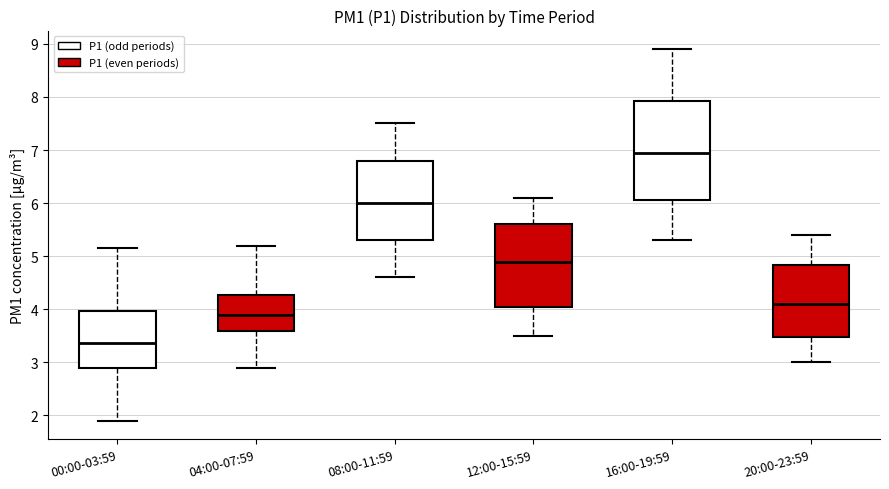

Reading left to right, read every box against the y-axis: the position of its median line, the range the box covers, and the ends of its whiskers. The values are not printed on the chart, so give them approximately, as read against the axis.

00:00-03:59: median 3.4, box 2.9 to 4.0, whiskers 1.9 to 5.2
04:00-07:59: median 3.9, box 3.6 to 4.3, whiskers 2.9 to 5.2
08:00-11:59: median 6.0, box 5.3 to 6.8, whiskers 4.6 to 7.5
12:00-15:59: median 4.9, box 4.1 to 5.6, whiskers 3.5 to 6.1
16:00-19:59: median 7.0, box 6.1 to 7.9, whiskers 5.3 to 8.9
20:00-23:59: median 4.1, box 3.5 to 4.8, whiskers 3.0 to 5.4